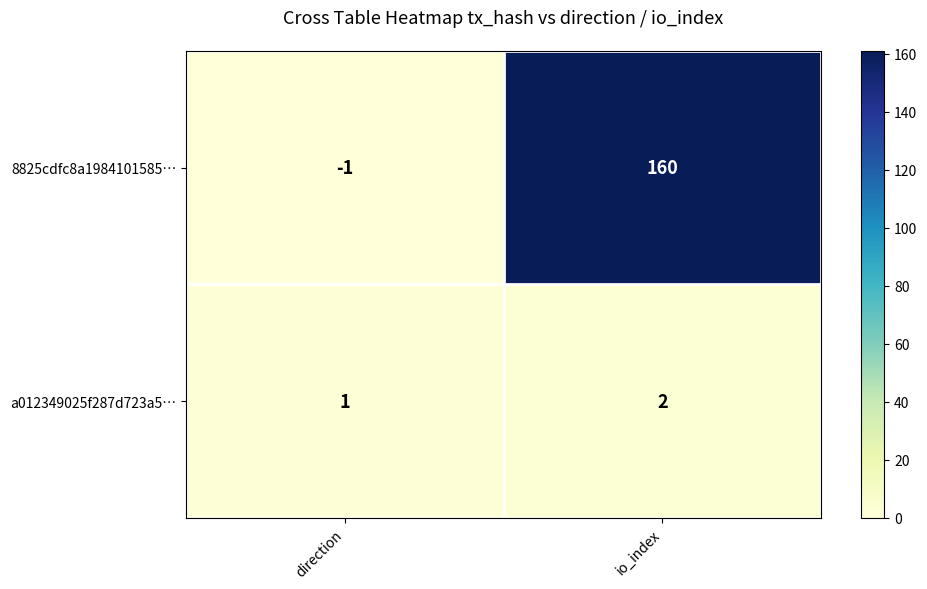

Reading left to right, list all the values displayed in this chart.

8825cdfc8a1984101585…: direction=-1	io_index=160
a012349025f287d723a5…: direction=1	io_index=2